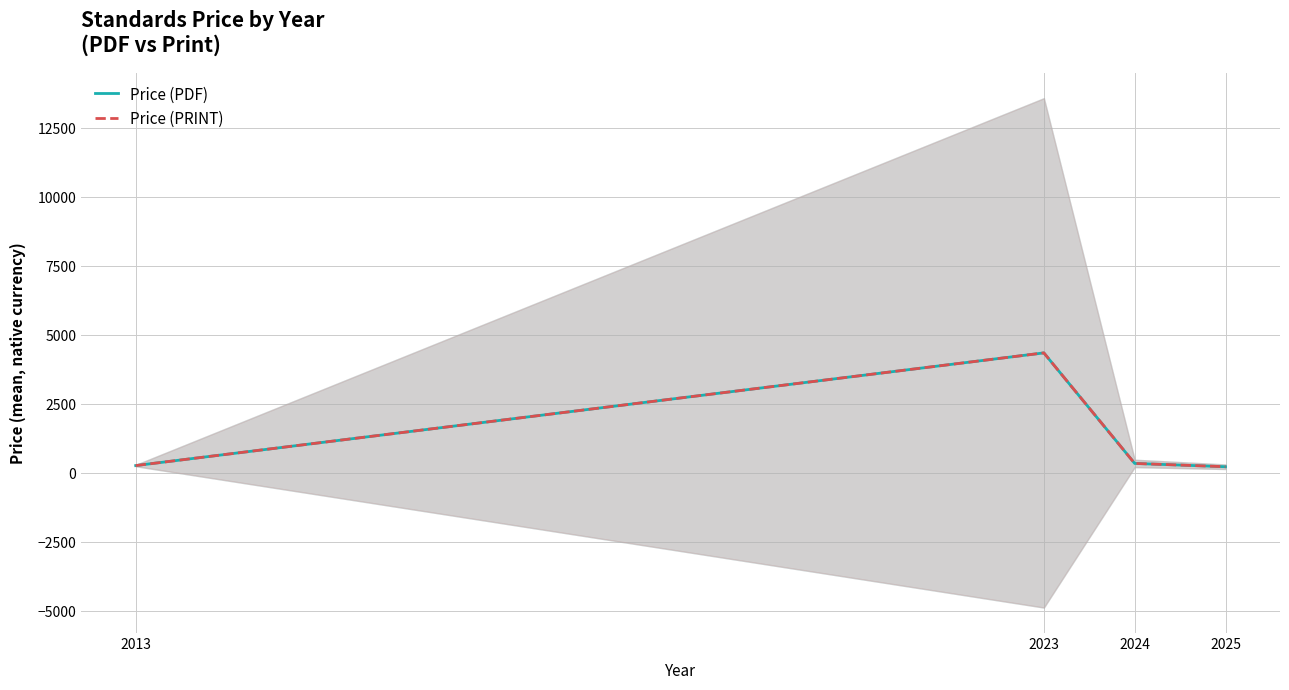

What is the sum of the Price (PDF) values at 2025 and 2023?

4605.8